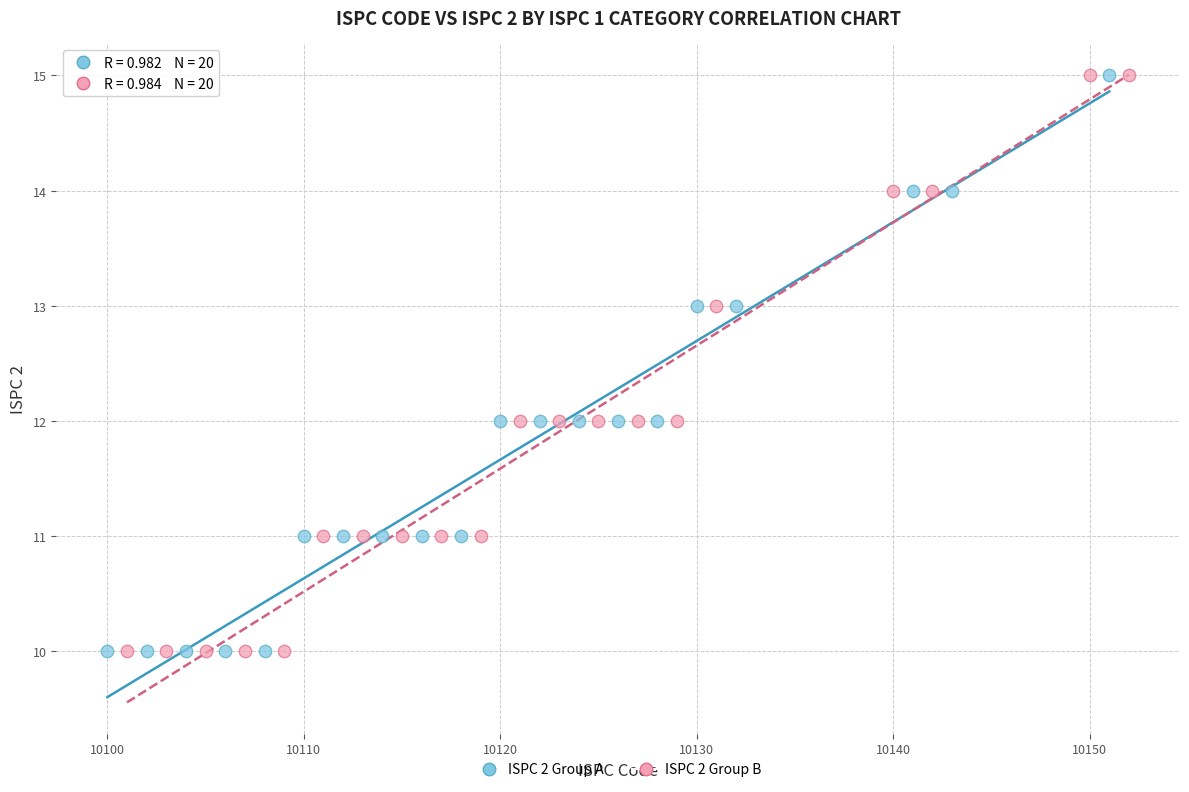

What are all the series names shown in the legend?

ISPC 2 Group A, ISPC 2 Group B